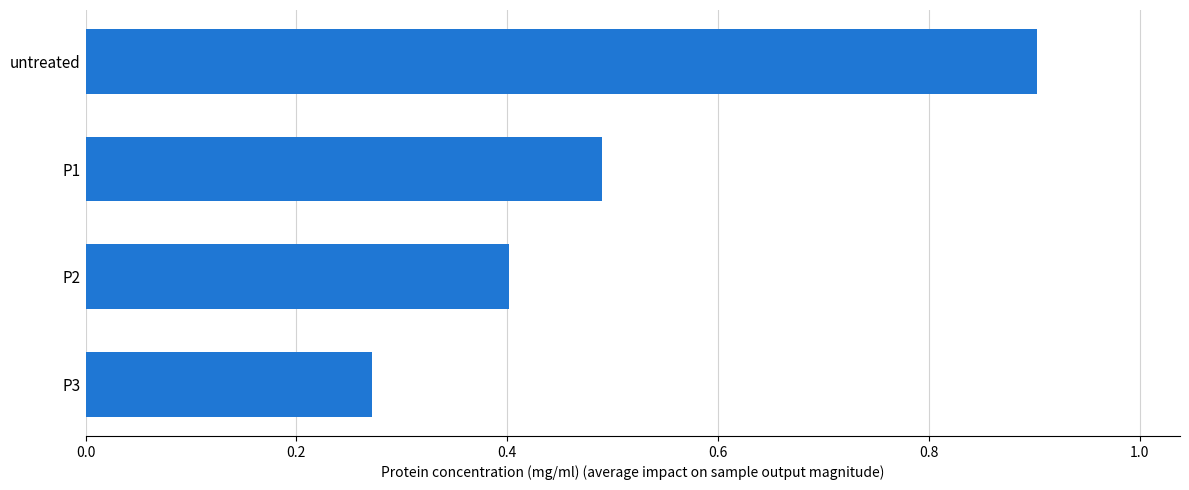

List the labels in order of value, smallest first.

P3, P2, P1, untreated